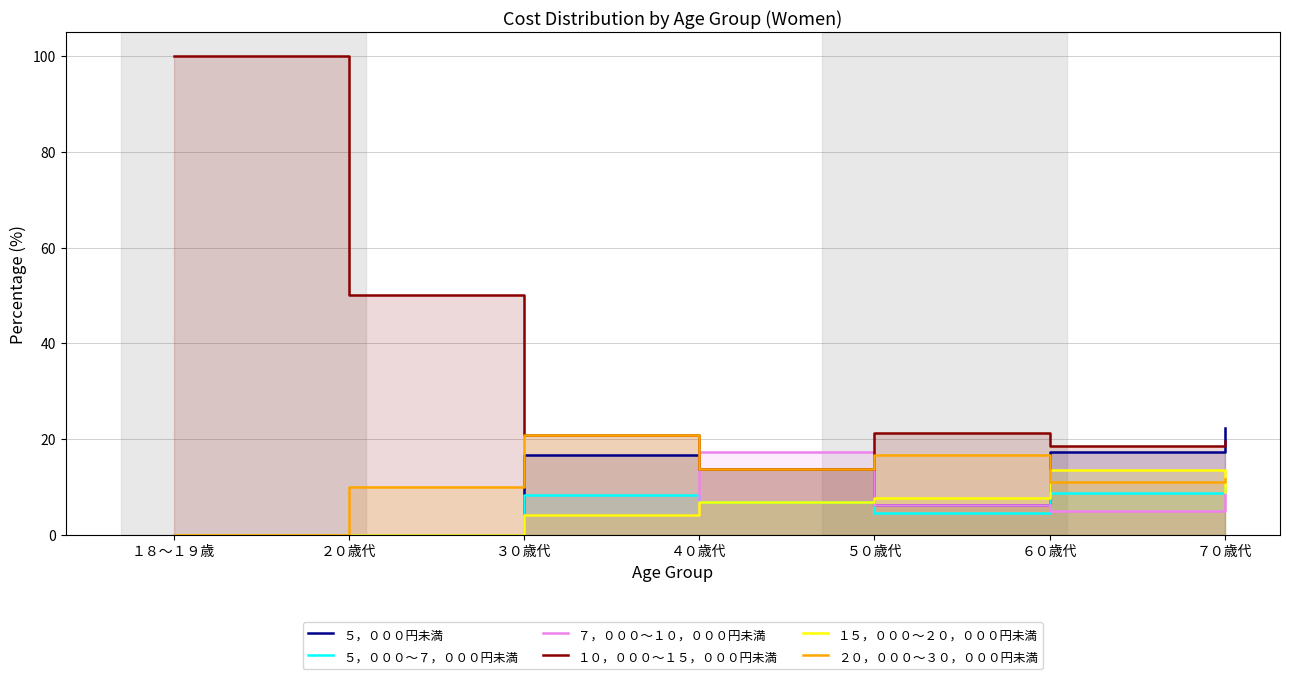

True or false: ２０，０００～３０，０００円未満 and ５，０００～７，０００円未満 cross at least once.

False